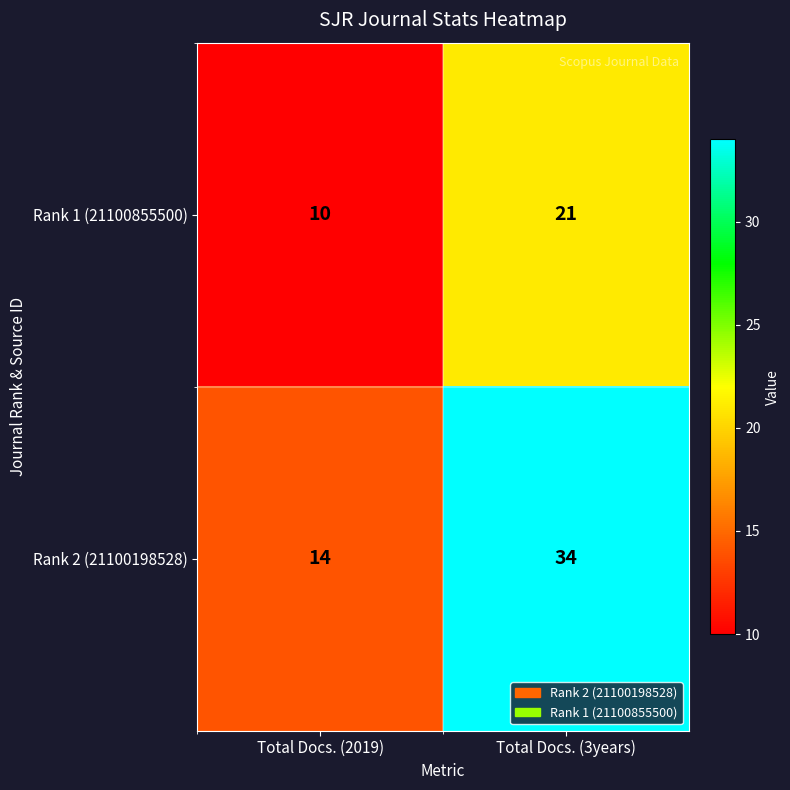

What is the approximate value of Rank 1 (21100855500) at Total Docs. (2019)?

10